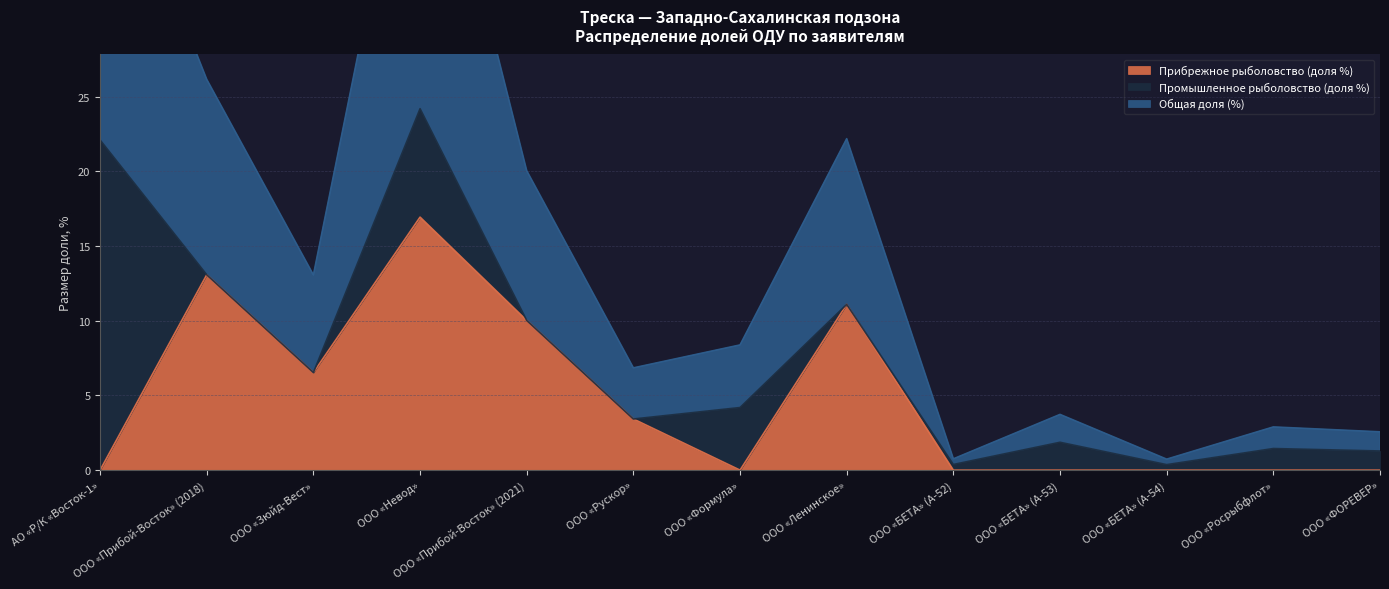

True or false: Прибрежное рыболовство (доля %) and Общая доля (%) cross at least once.

False